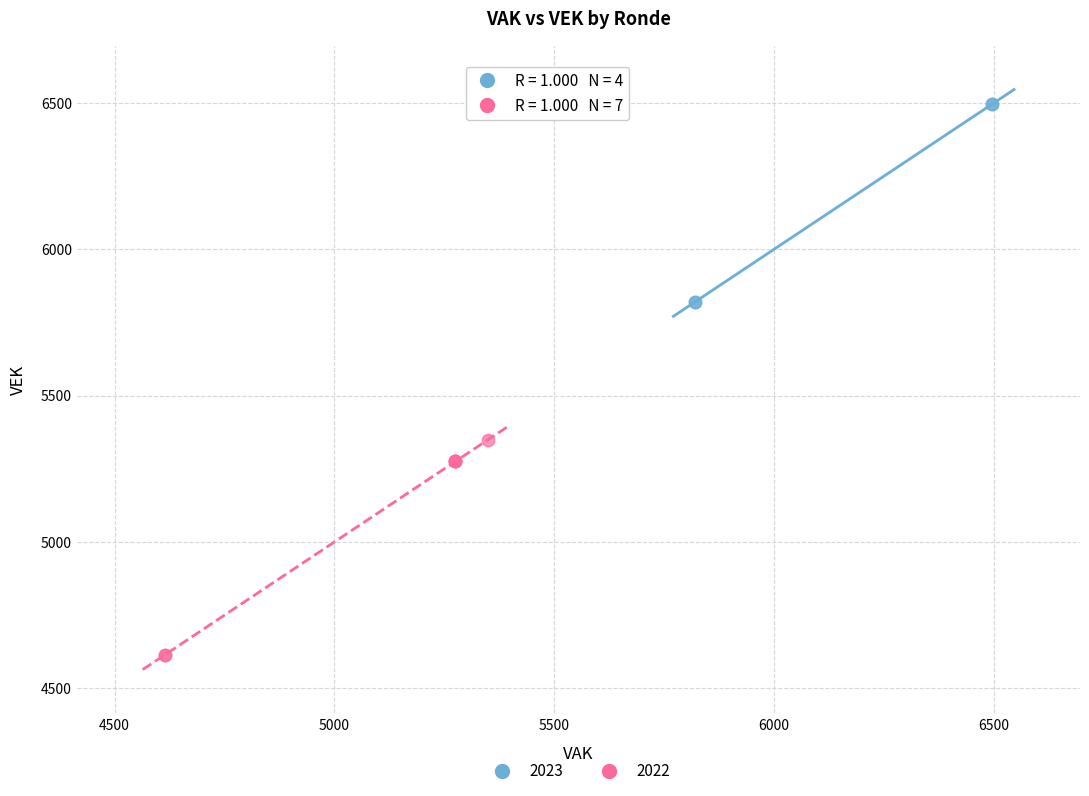

Which series reaches the maximum Y coordinate?

2023